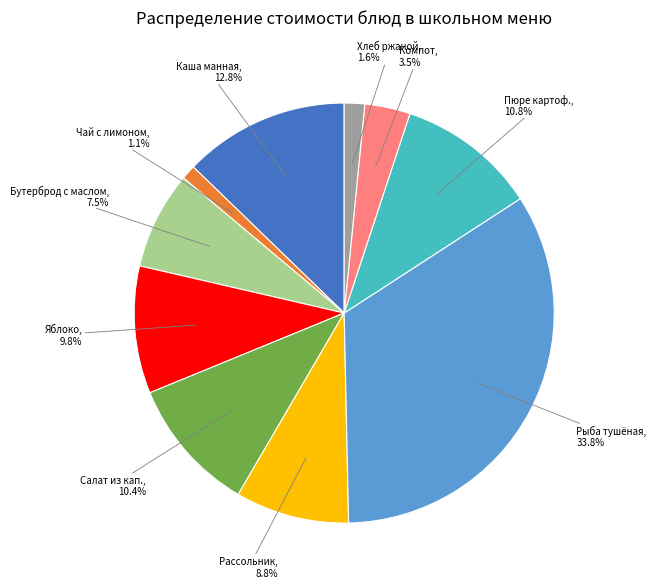

Which category has the biggest portion of the pie?

Рыба тушёная